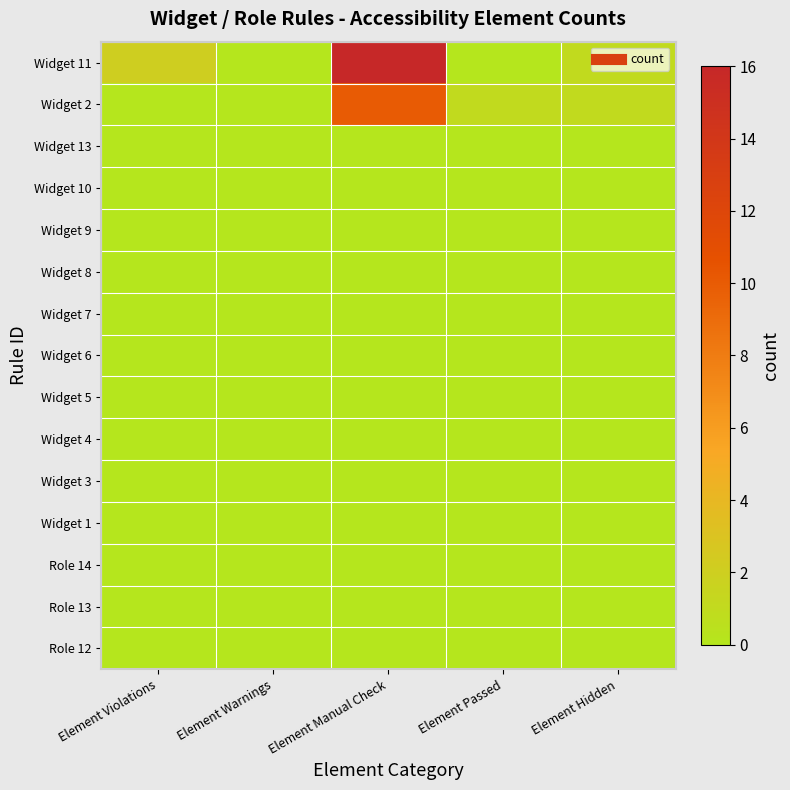

What is the total value across all series at Element Hidden?

2